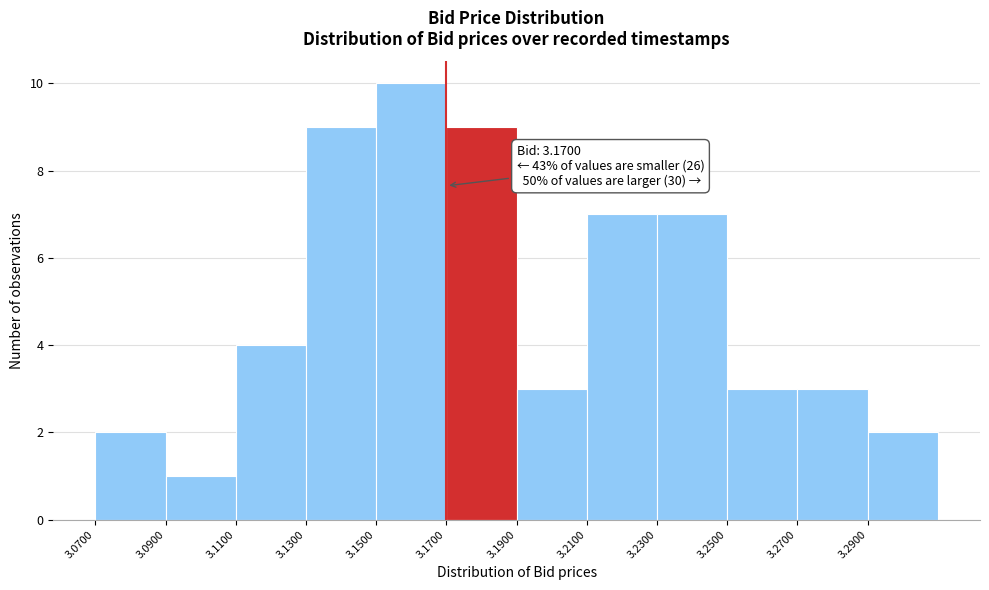

Which range on the x-axis has the tallest bar?

3.15 to 3.17